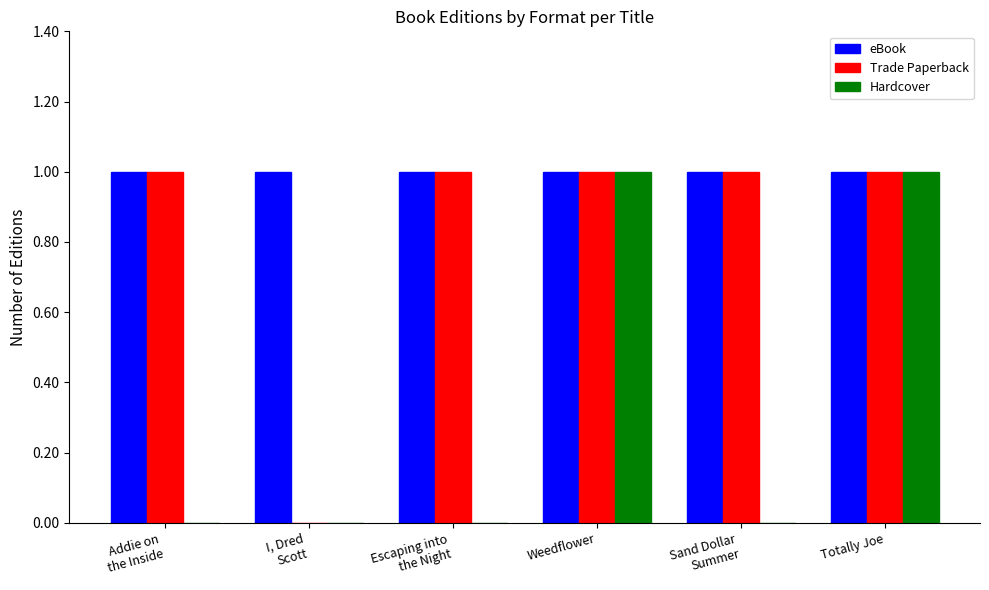

The eBook series shows 1 at Totally Joe. True or false?

True